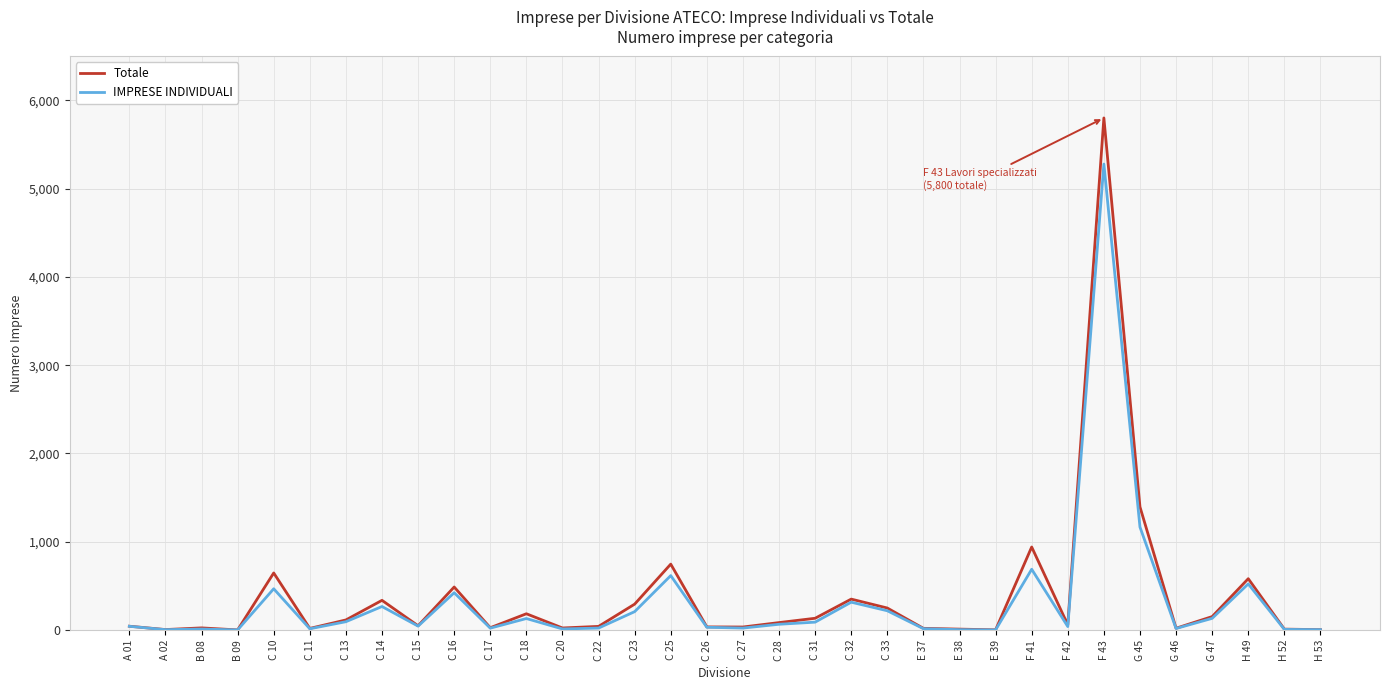

Where is IMPRESE INDIVIDUALI nearest to the value 2640?

G 45